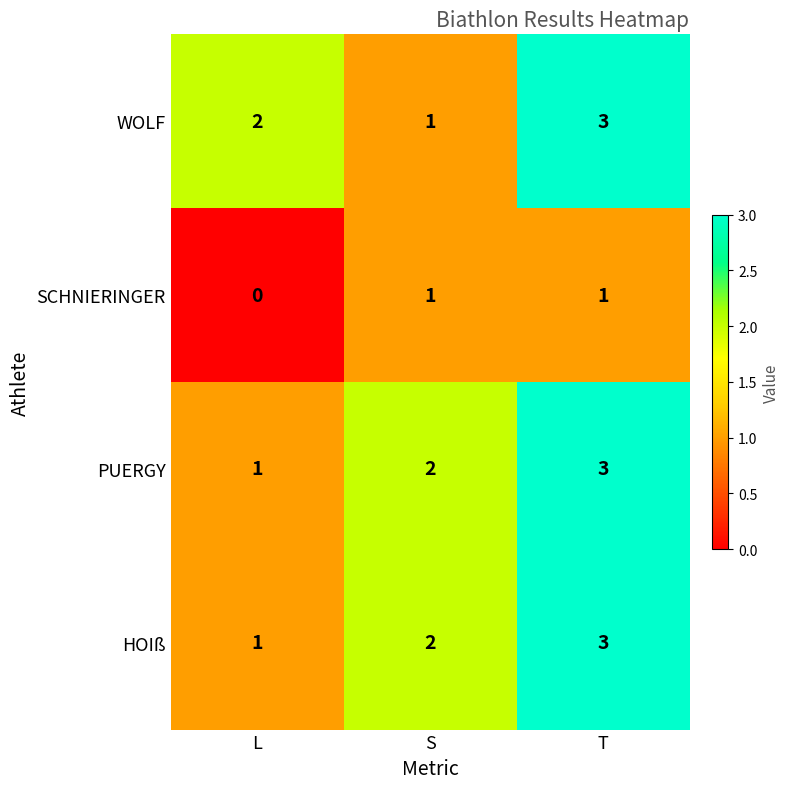

The HOIß series shows 3 at T. True or false?

True